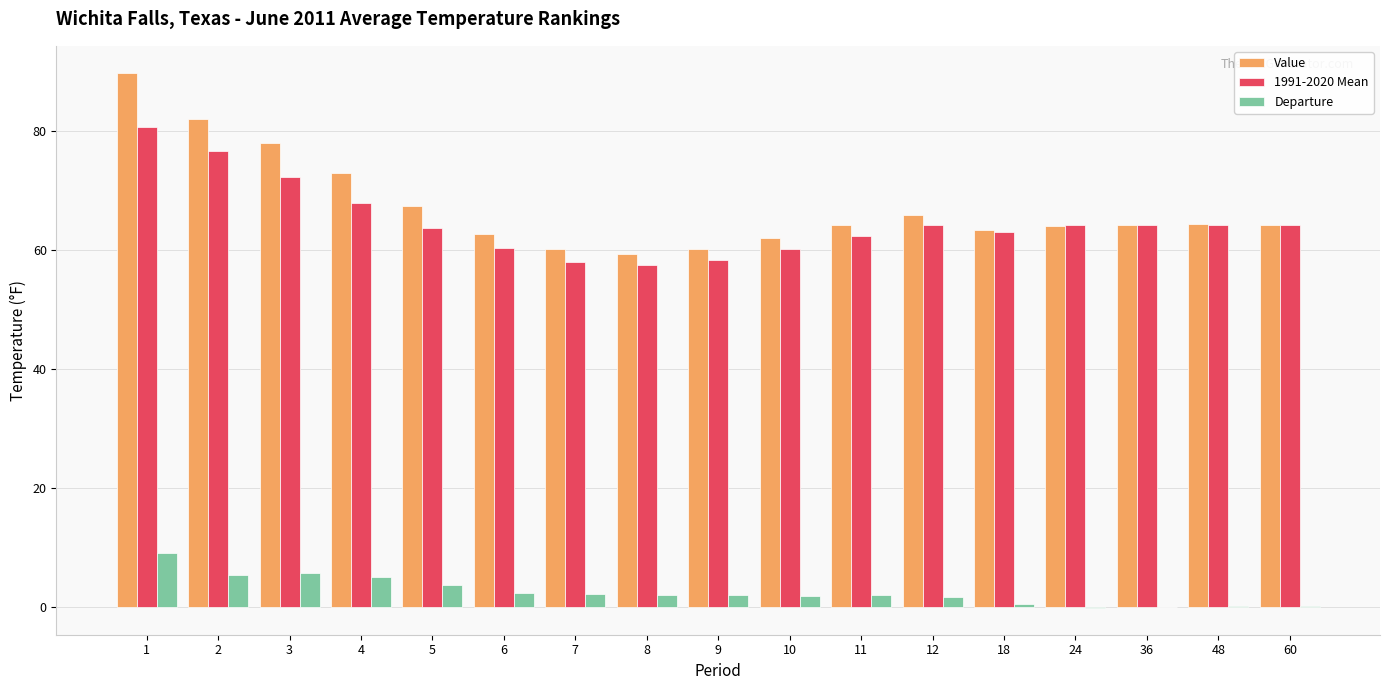

What is the maximum value for Departure?

9.1